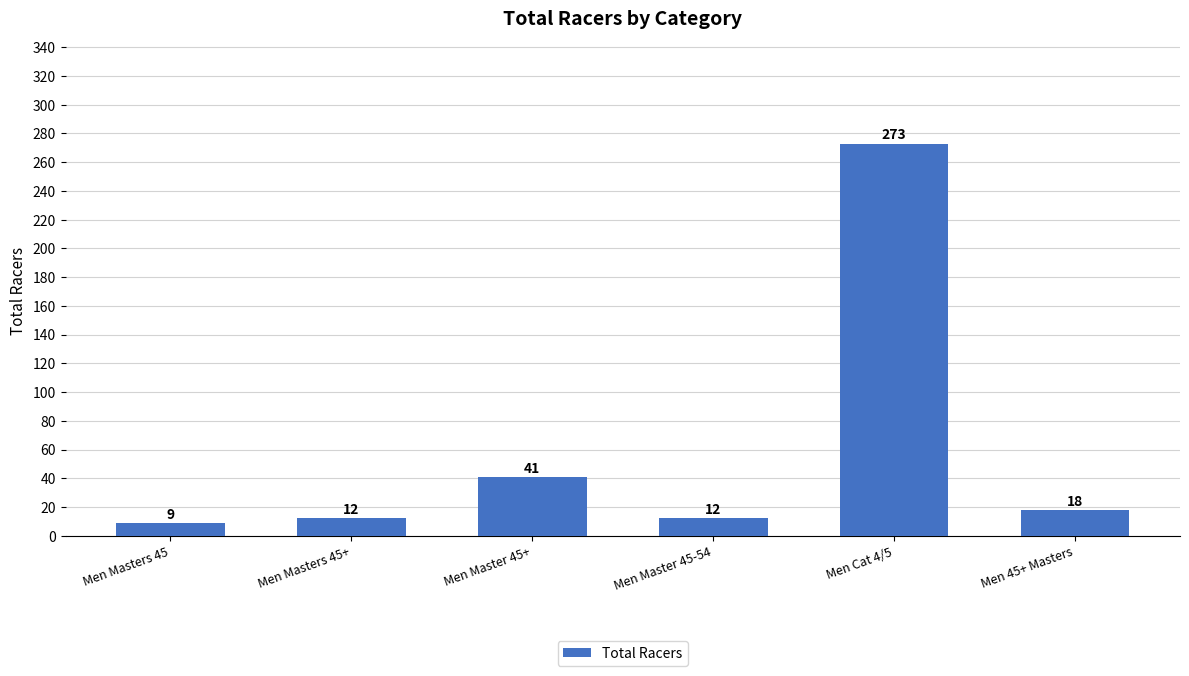

How many data points are less than 18?

3